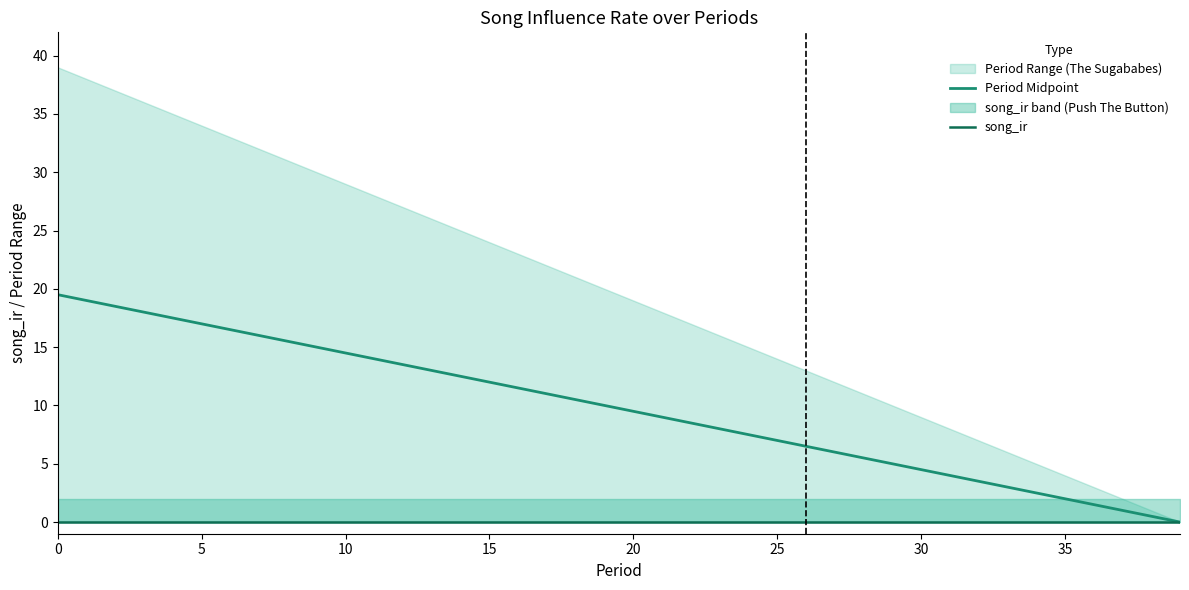

What is the label of the 20th point from the left?

19